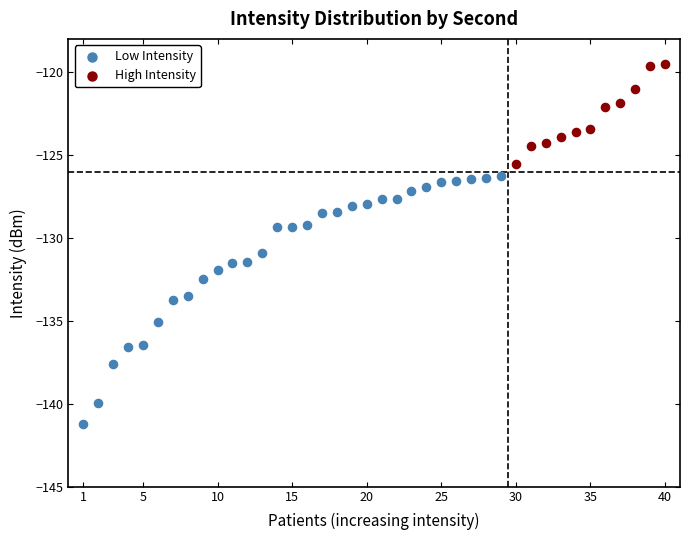

Which series reaches the maximum Y coordinate?

High Intensity